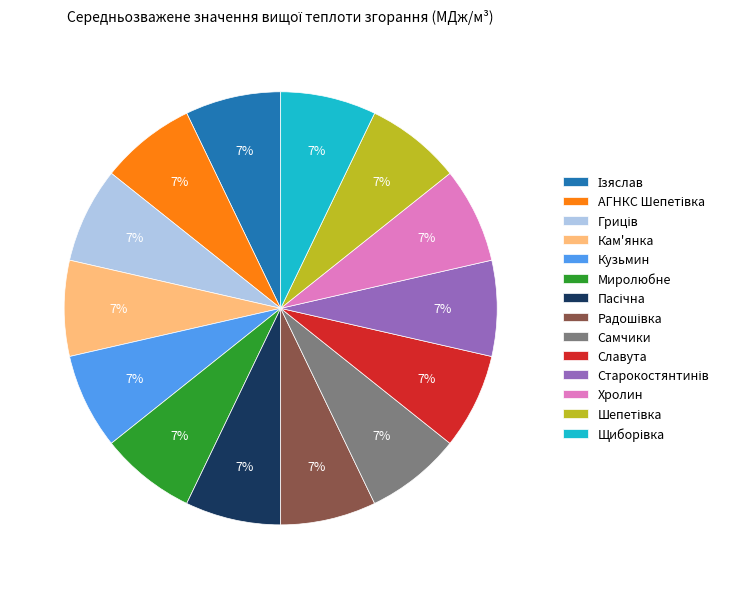

Do Самчики and Кам'янка together represent more than half of the pie?

No